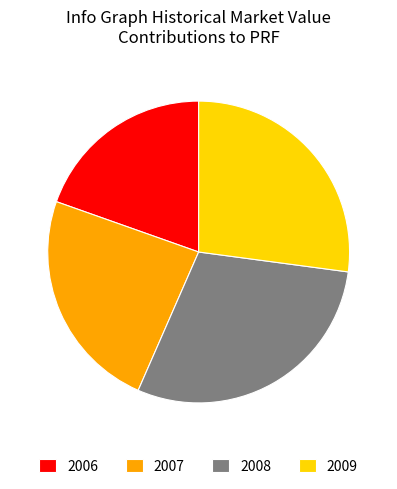

True or false: 2006 accounts for 20% of the total.

True